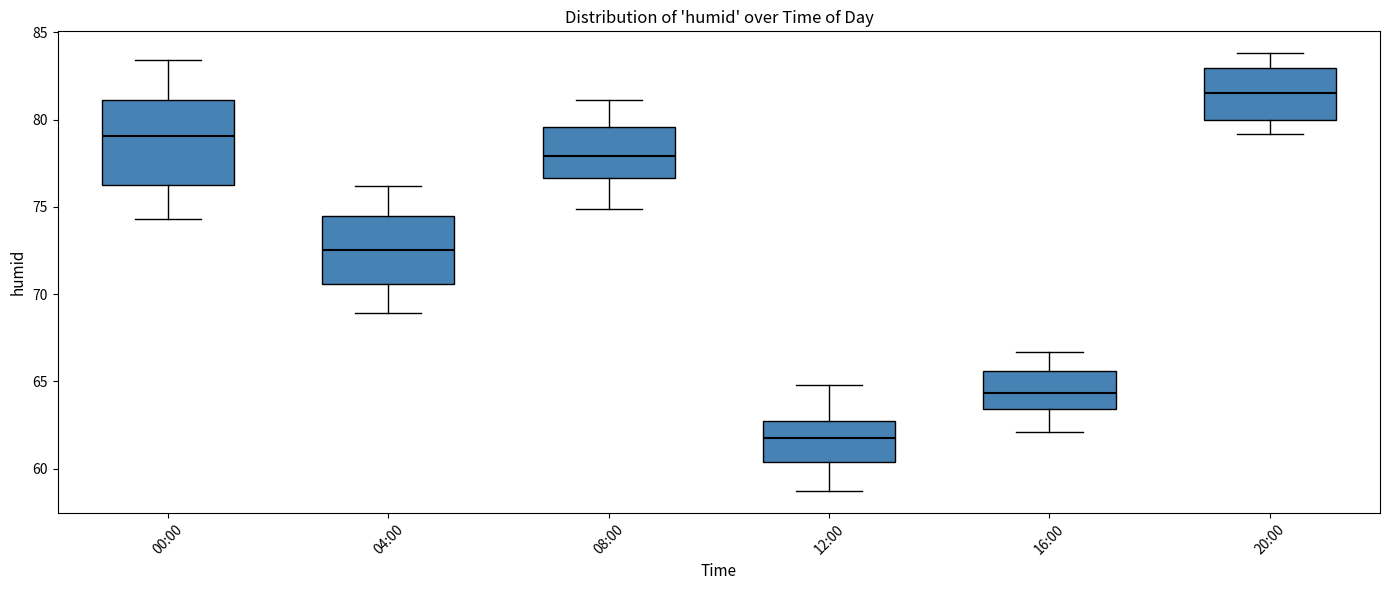

Where is the lower edge of the box for 12:00 on the y-axis? The values are not printed on the chart, so give them approximately, as read against the axis.

60.5